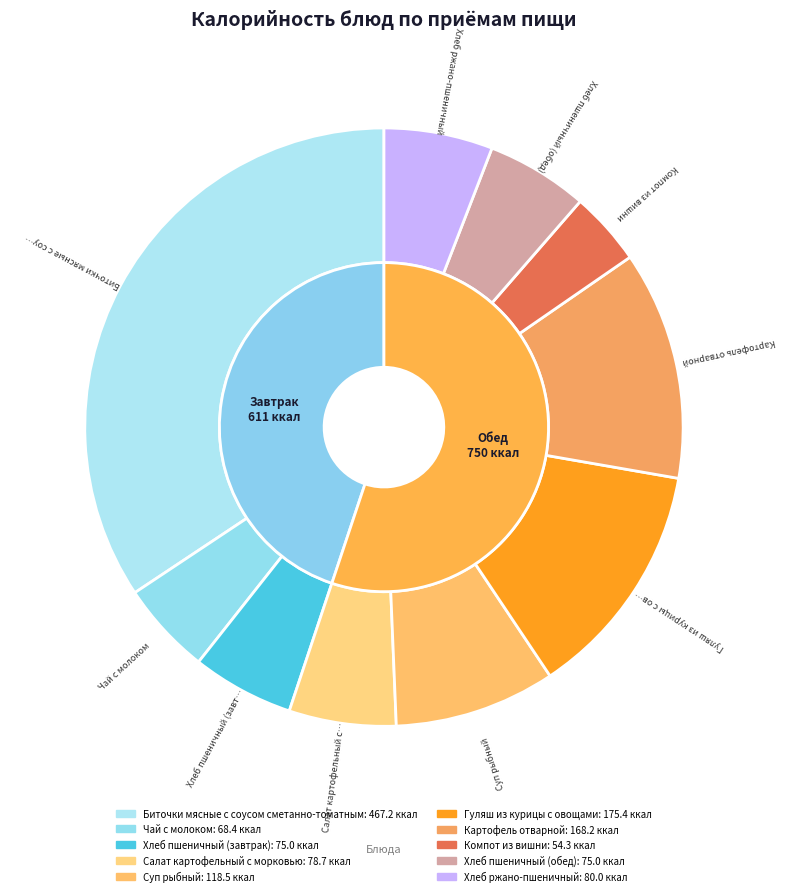

To the nearest percent, what is the combined percentage of Компот из вишни and Салат картофельный с морковью?

10%